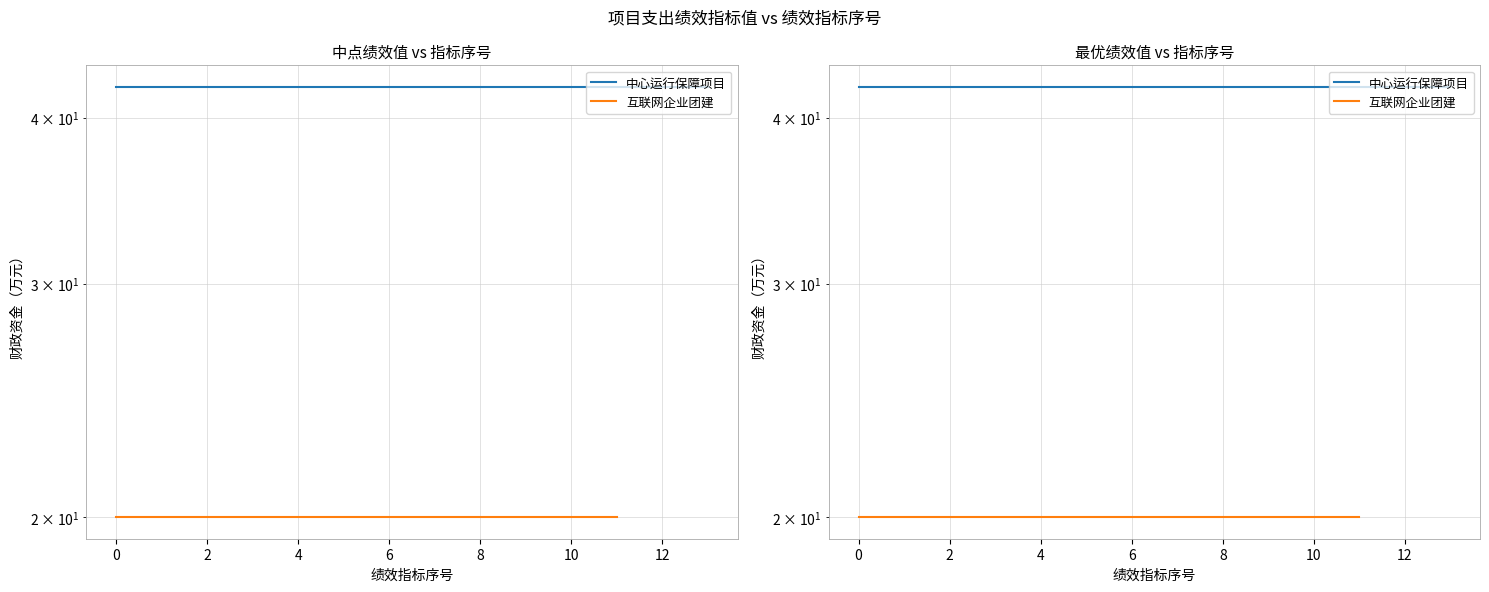

Which series has the largest total across all categories?

中心运行保障项目